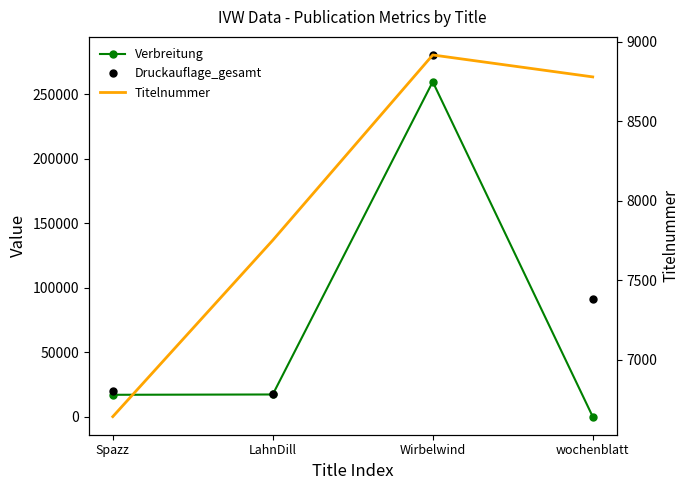

At which category is the sum across all series the highest?

Wirbelwind